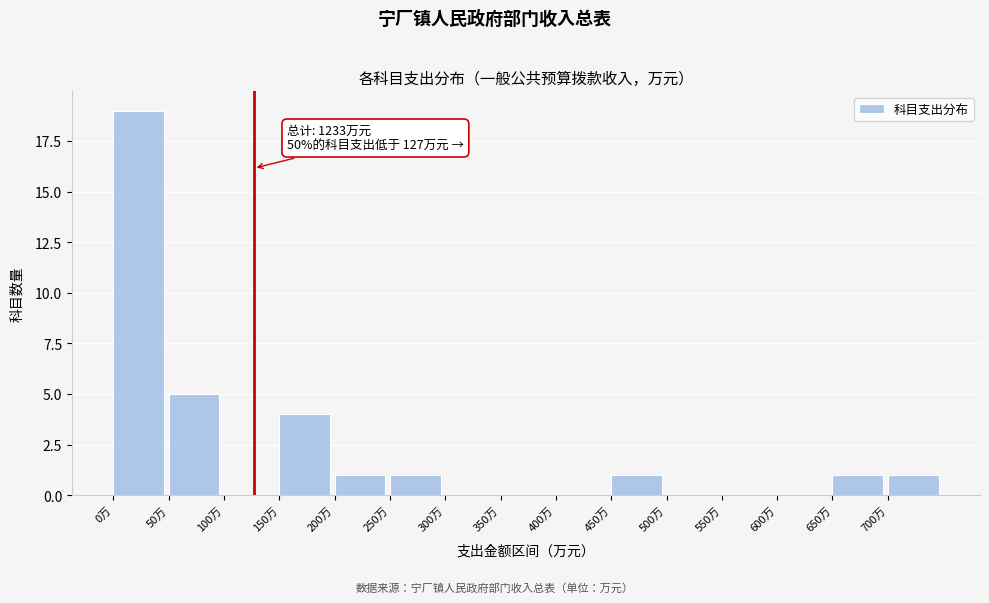

Over which range of the x-axis is the bar tallest?

0 to 50